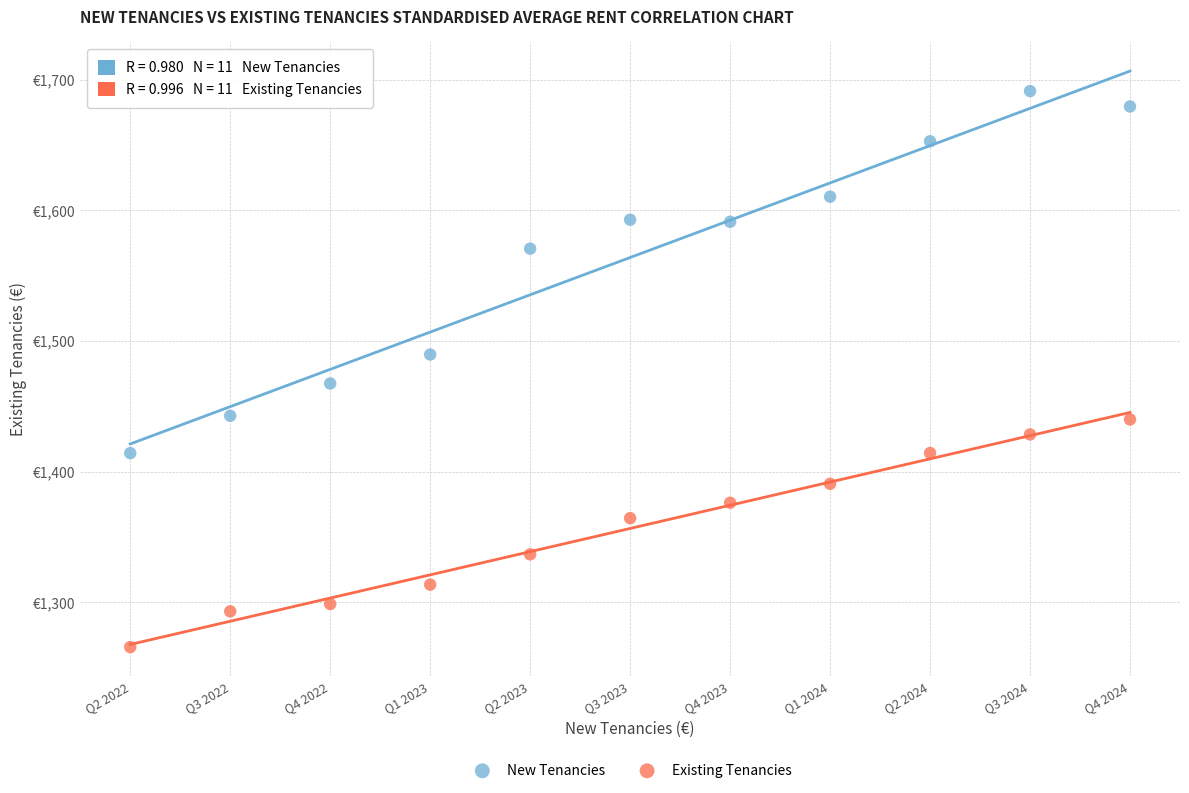

What are all the series names shown in the legend?

New Tenancies, Existing Tenancies